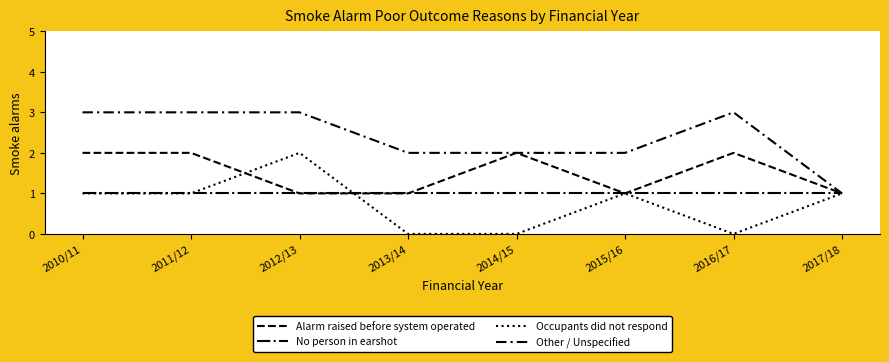

What is the spread (max minus min) of values at 2010/11?

2